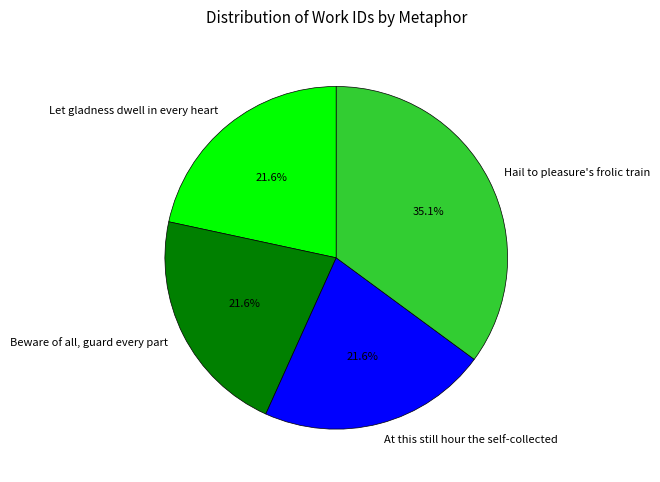

True or false: At this still hour the self-collected accounts for 22% of the total.

True